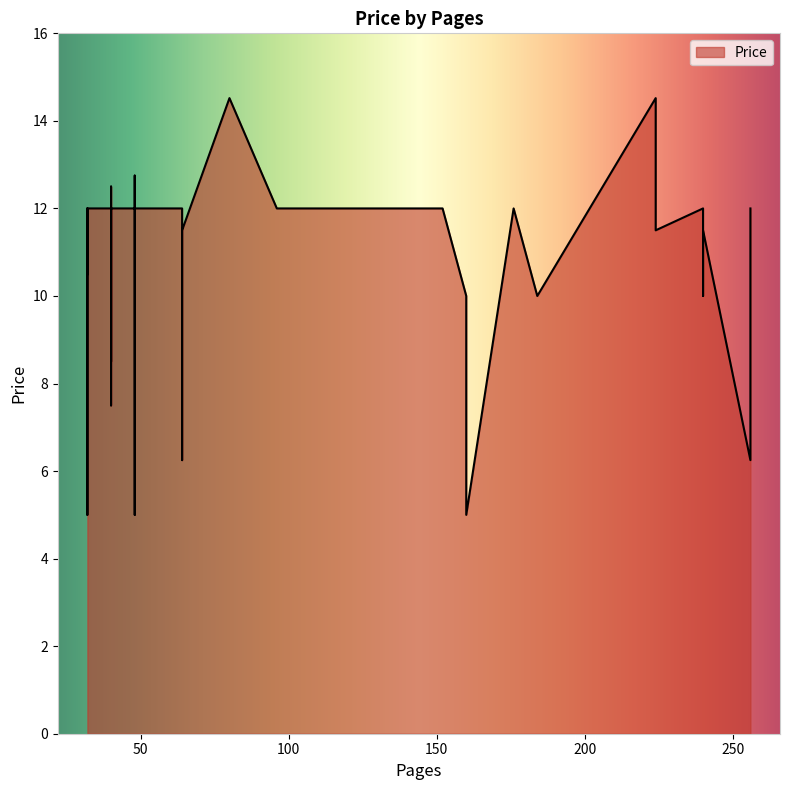

What is the label of the 35th point from the right?

32